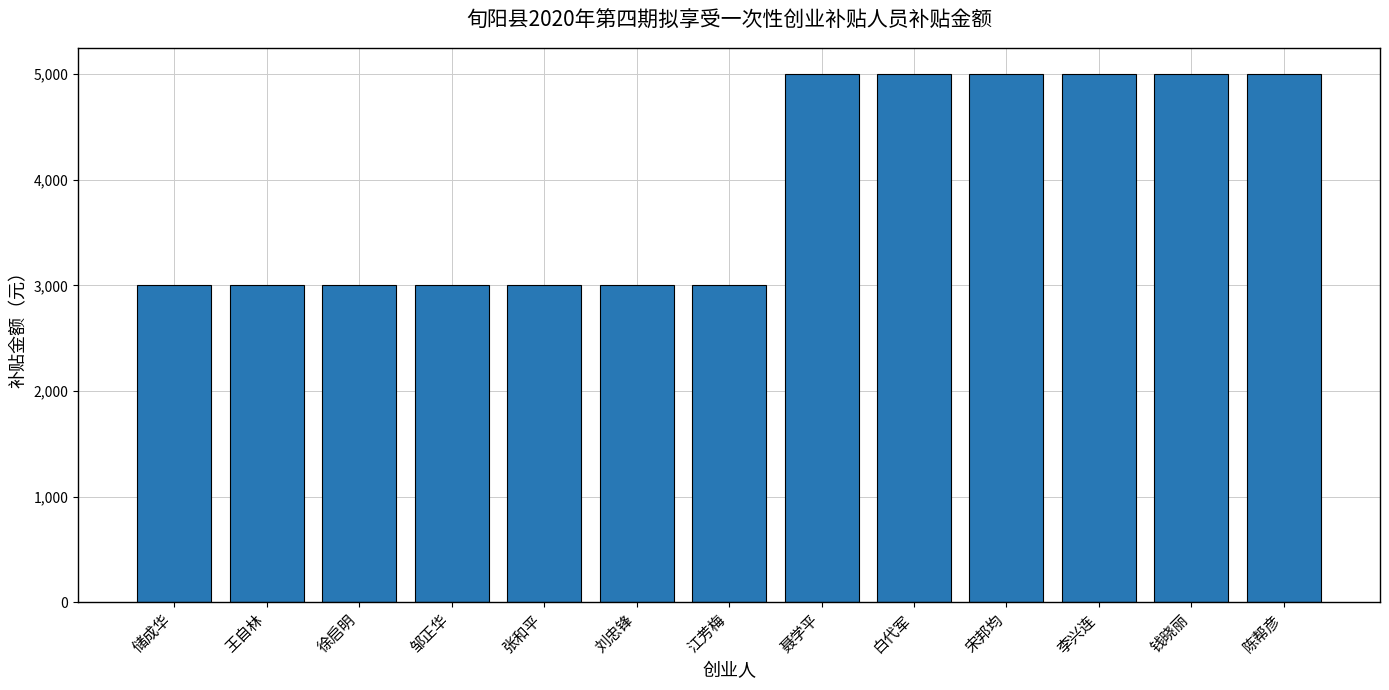

What is the smallest value displayed?

3000